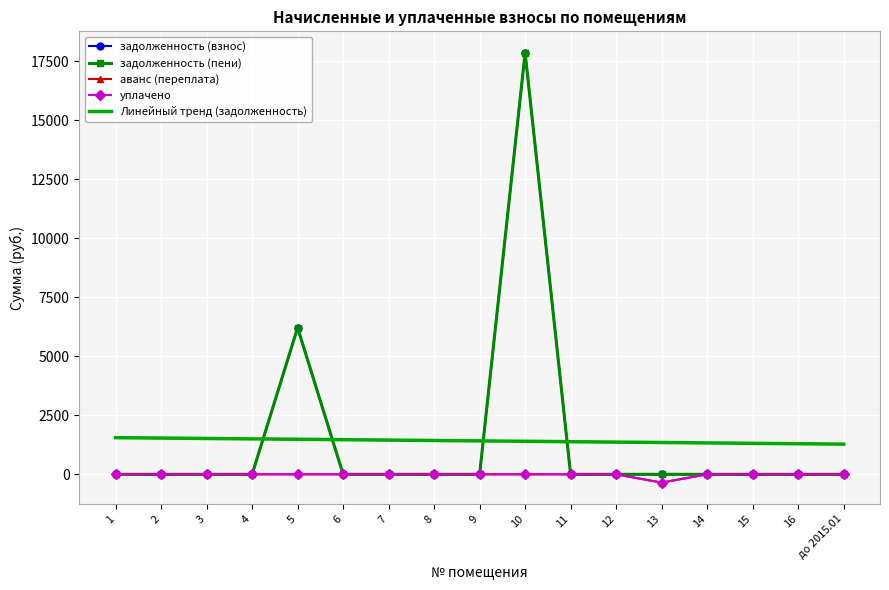

Reading left to right, transcribe all the data shown in this chart.

задолженность (взнос): 1=0.0	2=0.0	3=0.0	4=0.0	5=6208.5	6=0.0	7=0.0	8=0.0	9=0.0	10=17846.5	11=0.0	12=0.0	13=0.0	14=0.0	15=0.0	16=0.0	до 2015.01=0.0
задолженность (пени): 1=0.0	2=0.0	3=0.0	4=0.0	5=6208.5	6=0.0	7=0.0	8=0.0	9=0.0	10=17846.5	11=0.0	12=0.0	13=0.0	14=0.0	15=0.0	16=0.0	до 2015.01=0.0
аванс (переплата): 1=0.0	2=0.0	3=0.0	4=0.0	5=0.0	6=0.0	7=0.0	8=0.0	9=0.0	10=0.0	11=0.0	12=0.0	13=-351.6	14=0.0	15=0.0	16=0.0	до 2015.01=0.0
уплачено: 1=0.0	2=0.0	3=0.0	4=0.0	5=0.0	6=0.0	7=0.0	8=0.0	9=0.0	10=0.0	11=0.0	12=0.0	13=-351.6	14=0.0	15=0.0	16=0.0	до 2015.01=0.0
Линейный тренд (задолженность): 1=1552.0	2=1534.9	3=1517.8	4=1500.6	5=1483.5	6=1466.4	7=1449.3	8=1432.1	9=1415.0	10=1397.9	11=1380.8	12=1363.6	13=1346.5	14=1329.4	15=1312.2	16=1295.1	до 2015.01=1278.0